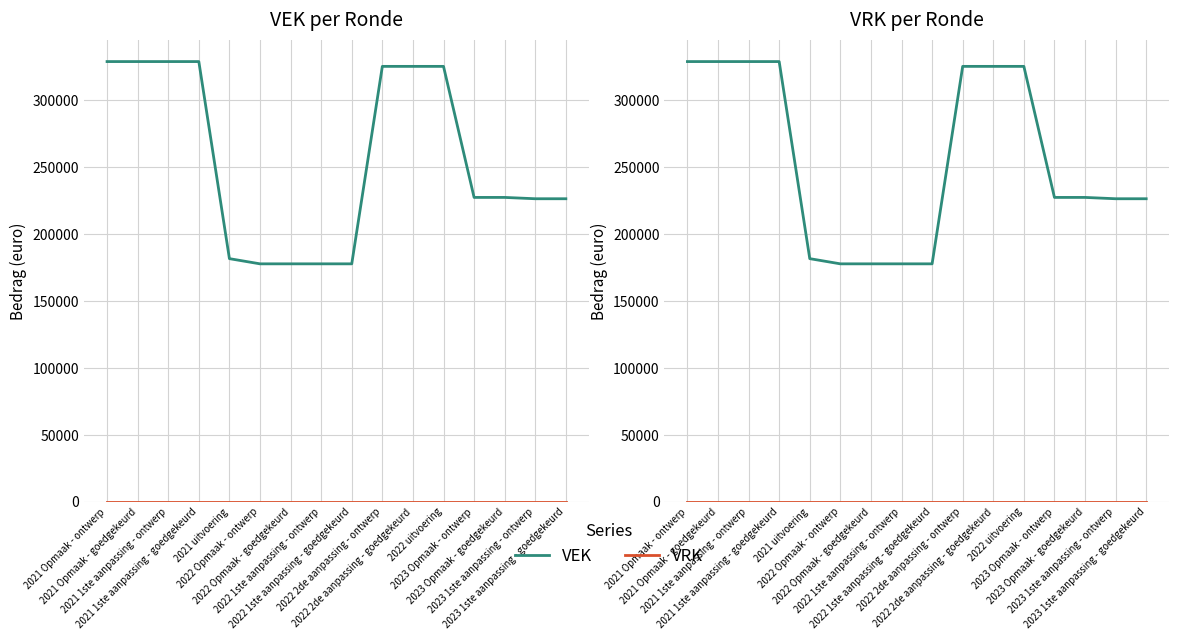

How many values in the VEK series are below 227423?

7